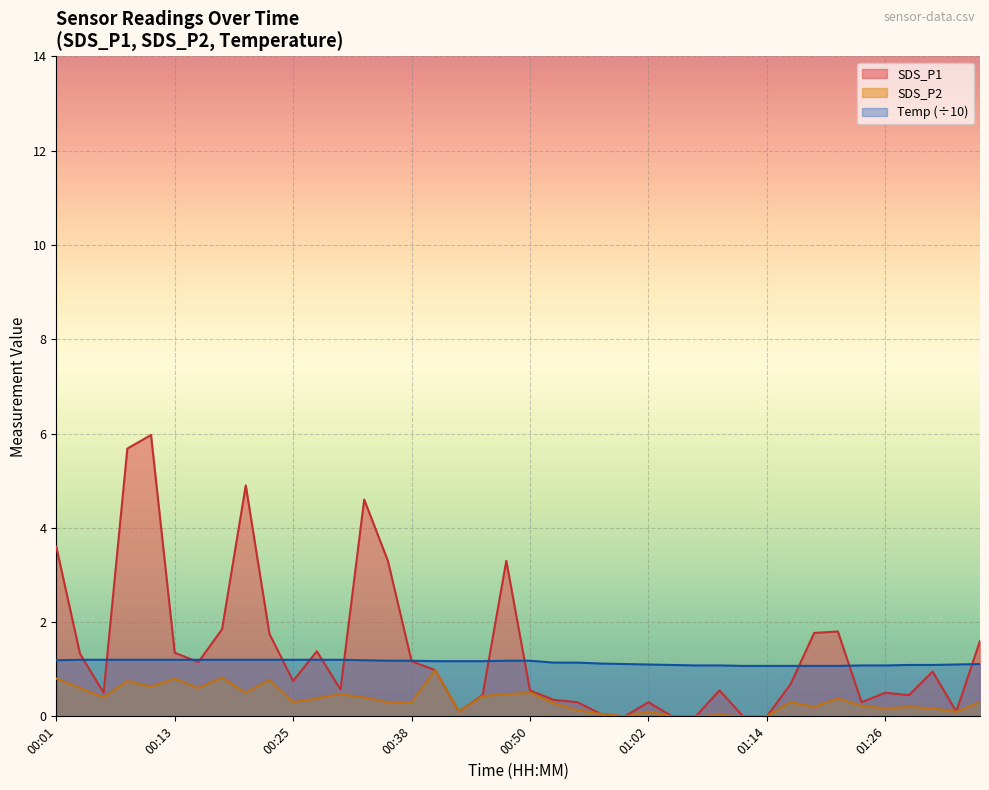

Is it true that SDS_P1 equals 0.7 at 11?

False